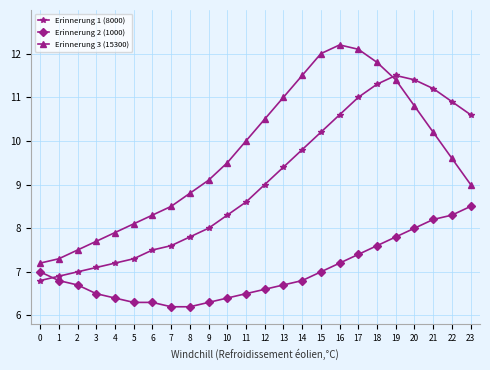

Where do Erinnerung 2 (1000) and Erinnerung 1 (8000) first cross each other?

0 and 1